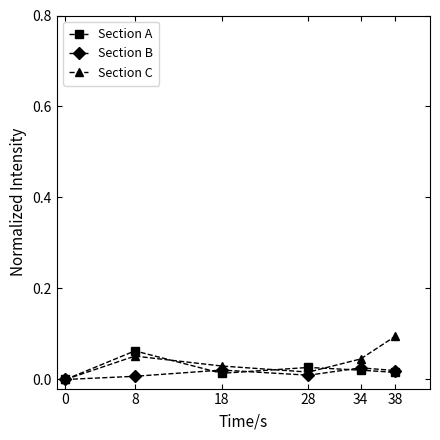

Which series has the largest range (max minus min)?

Section C